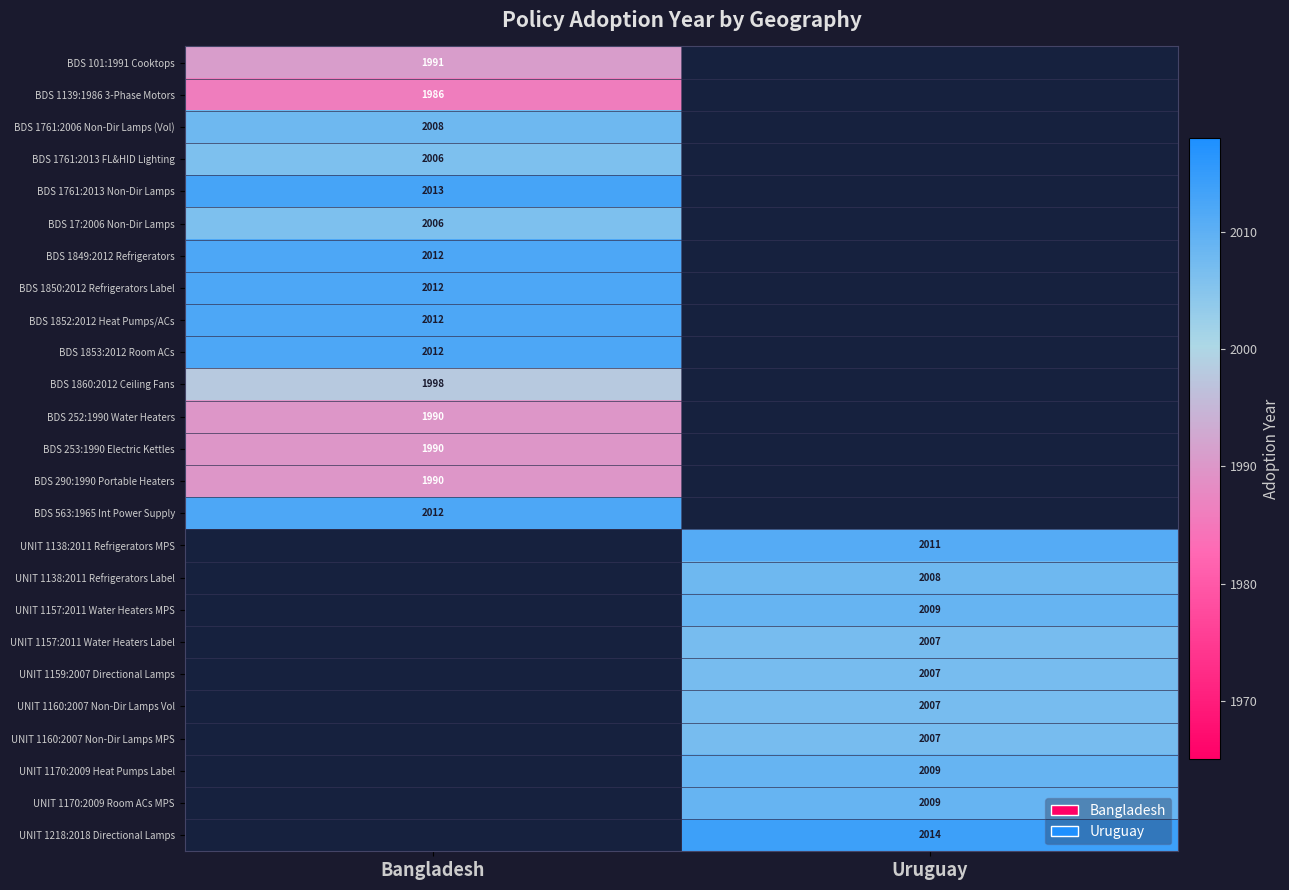

Is it true that UNIT 1170:2009 Heat Pumps Label equals 2009 at Uruguay?

True